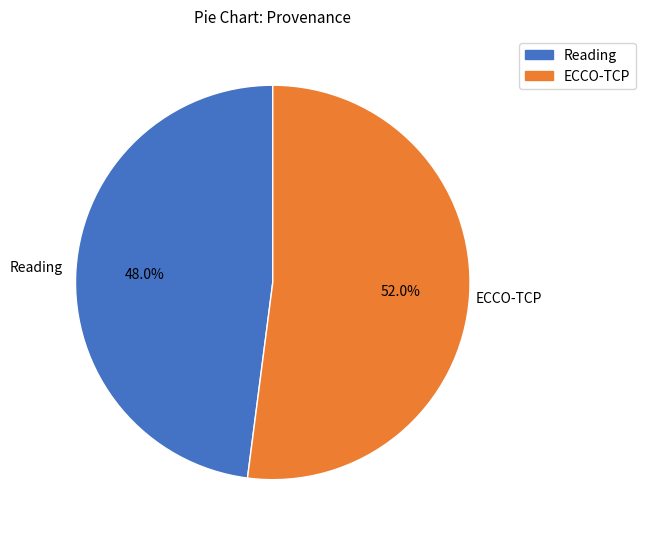

Does any single category account for the majority?

Yes